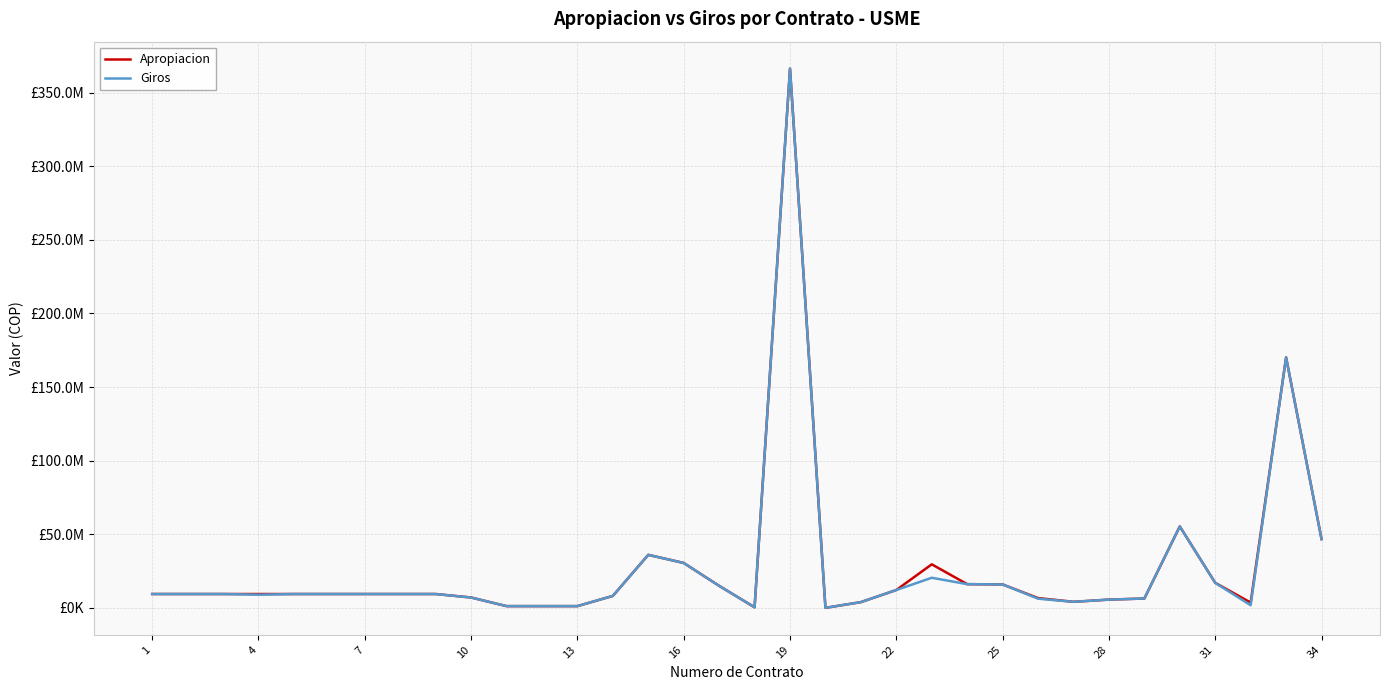

True or false: Giros and Apropiacion cross at least once.

False